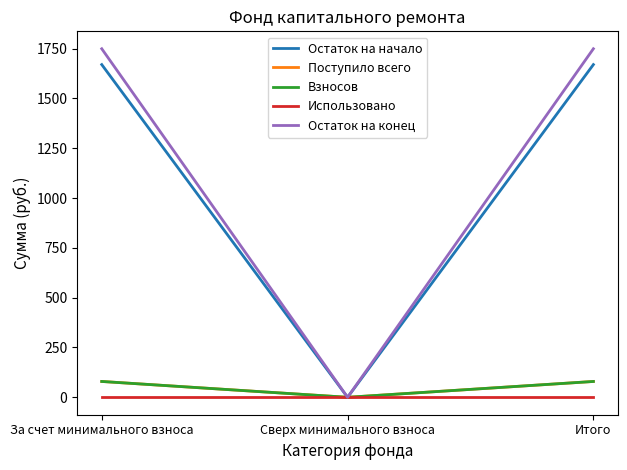

Does the chart display data point markers on the line(s)?

No